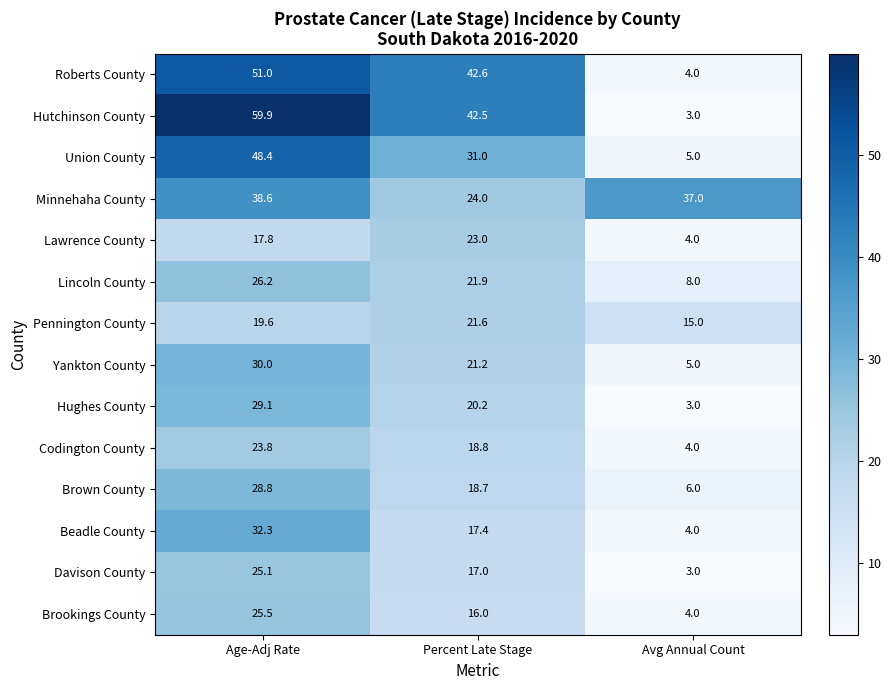

The value of Union County at Avg Annual Count is 5.0. True or false?

True